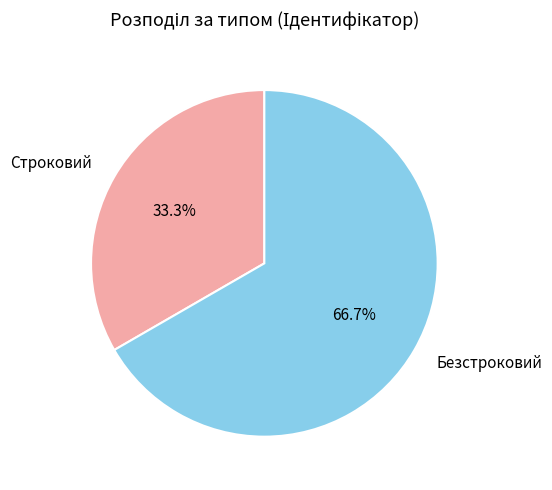

To the nearest percent, what percentage of the pie is Строковий?

33%